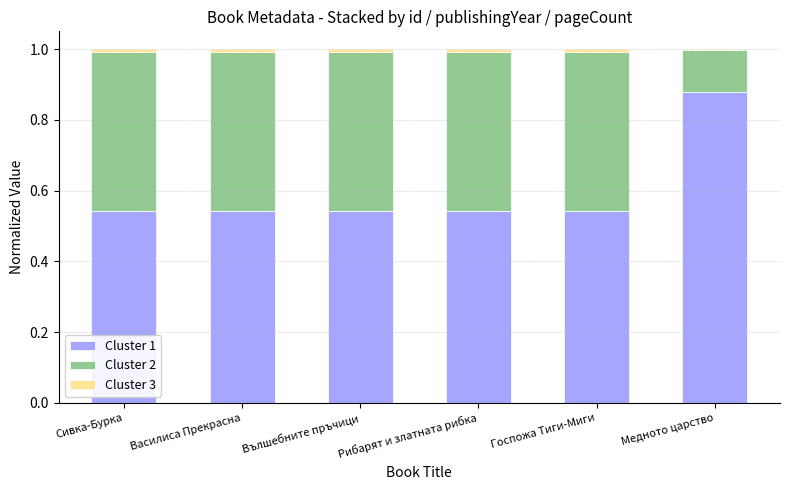

At which label does Cluster 1 reach its peak?

Медното царство